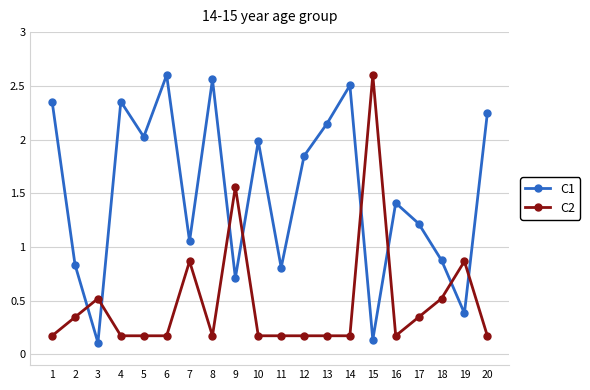

List the series in order of their overall mean, lowest first.

C2, C1